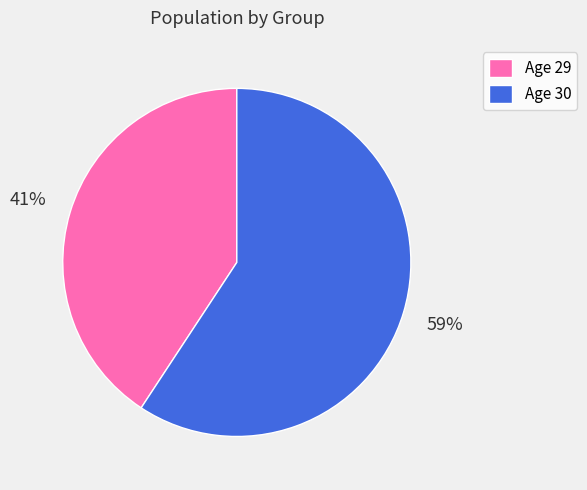

Approximately how many times larger is the value at Age 29 compared to Age 30?

0.7